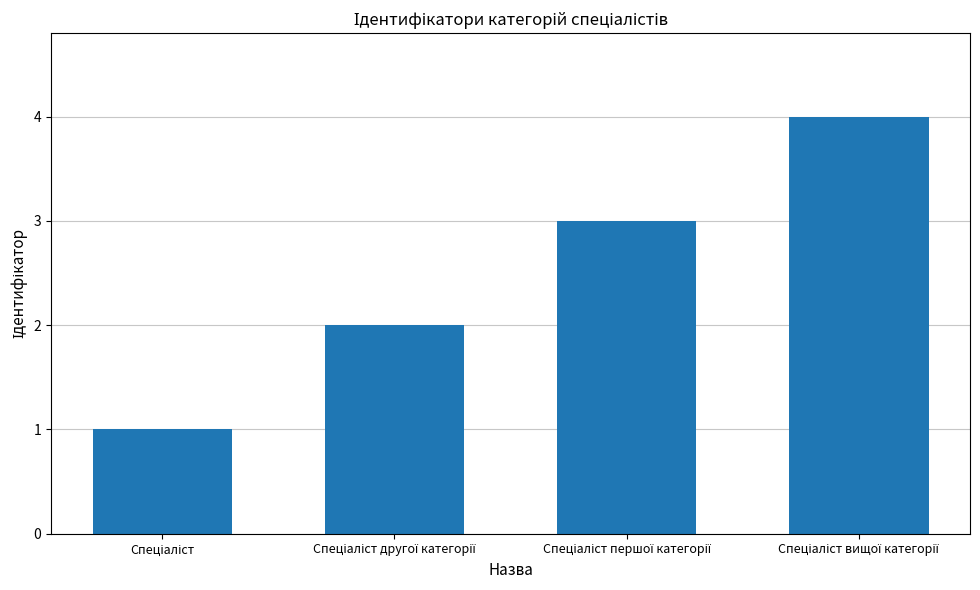

What is the difference between the maximum and minimum values?

3